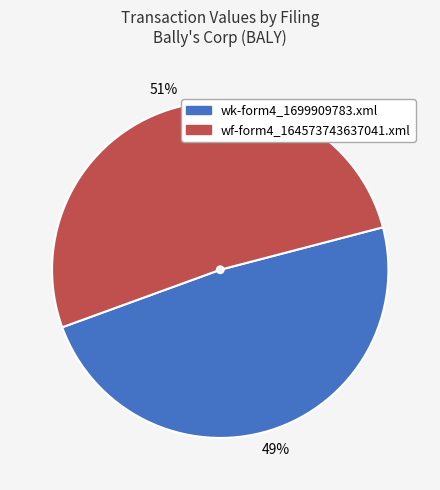

To the nearest percent, what is the average slice percentage?

50%